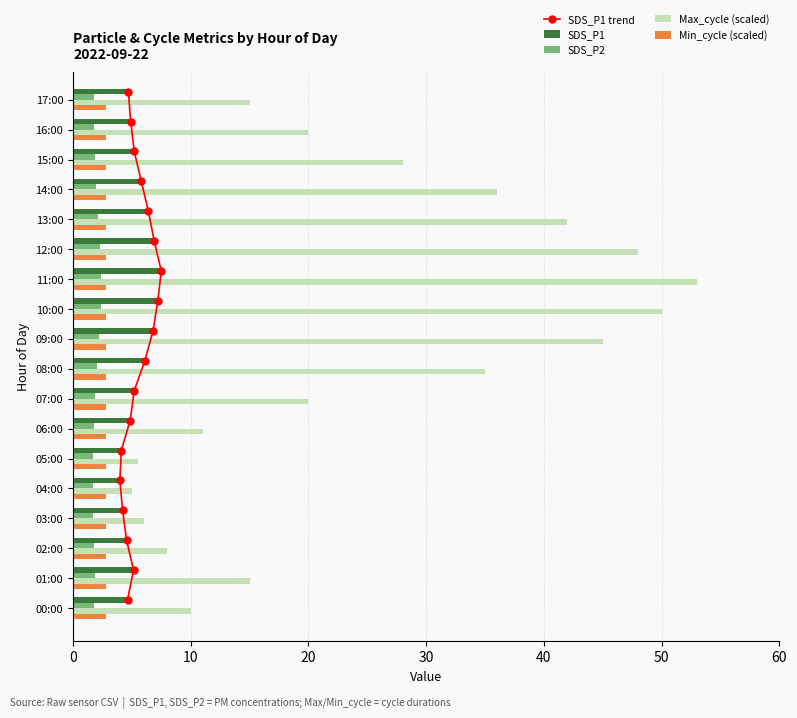

Is the value of SDS_P2 at 12:00 greater than the value of SDS_P1 at 13:00?

No